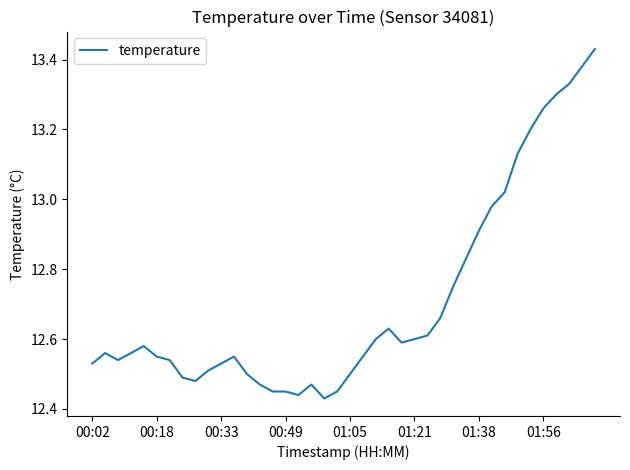

What is the difference between the maximum and minimum values?

1.0